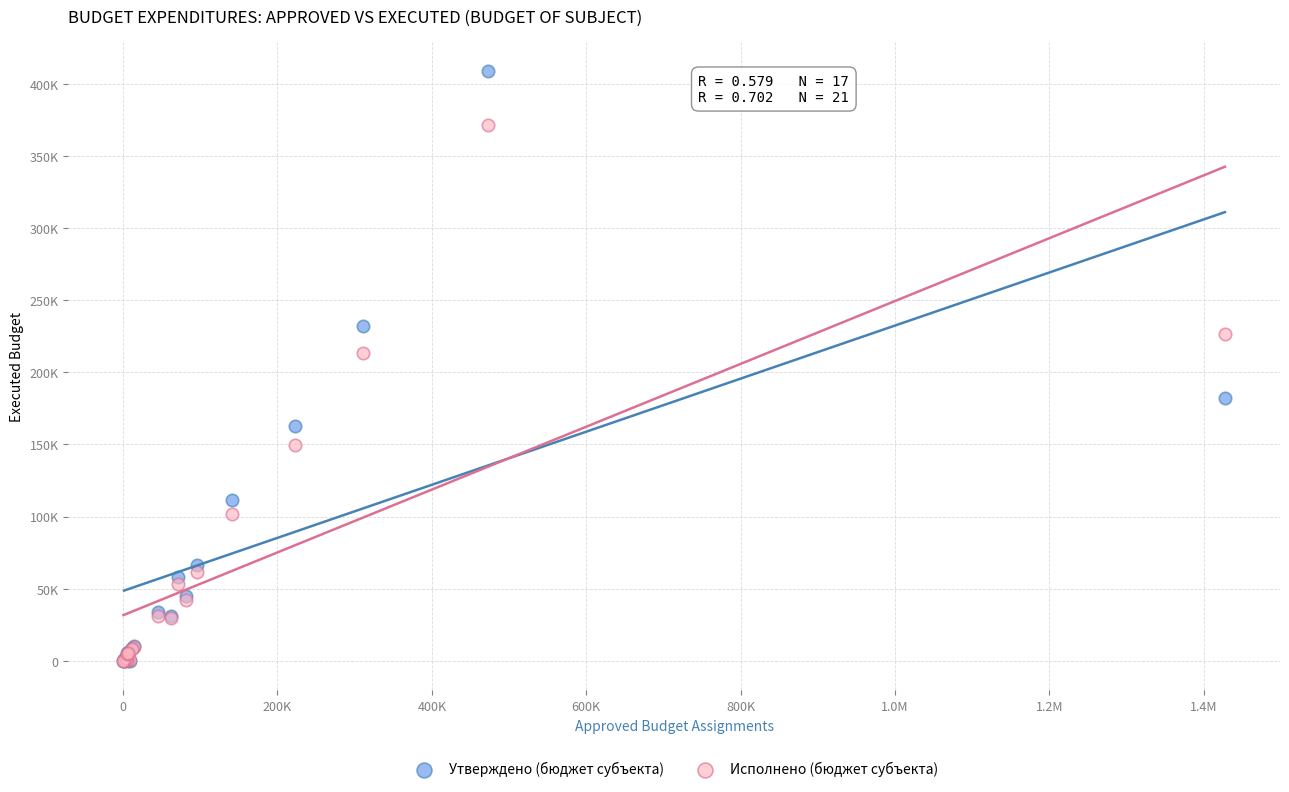

Which series contains the highest Y value?

Утверждено (бюджет субъекта)